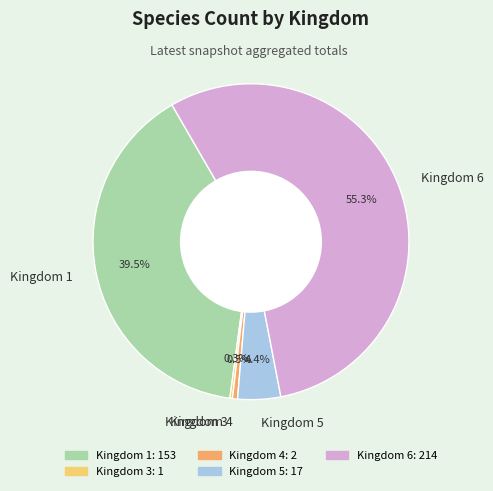

To the nearest percent, what is the combined percentage of Kingdom 5 and Kingdom 6?

60%